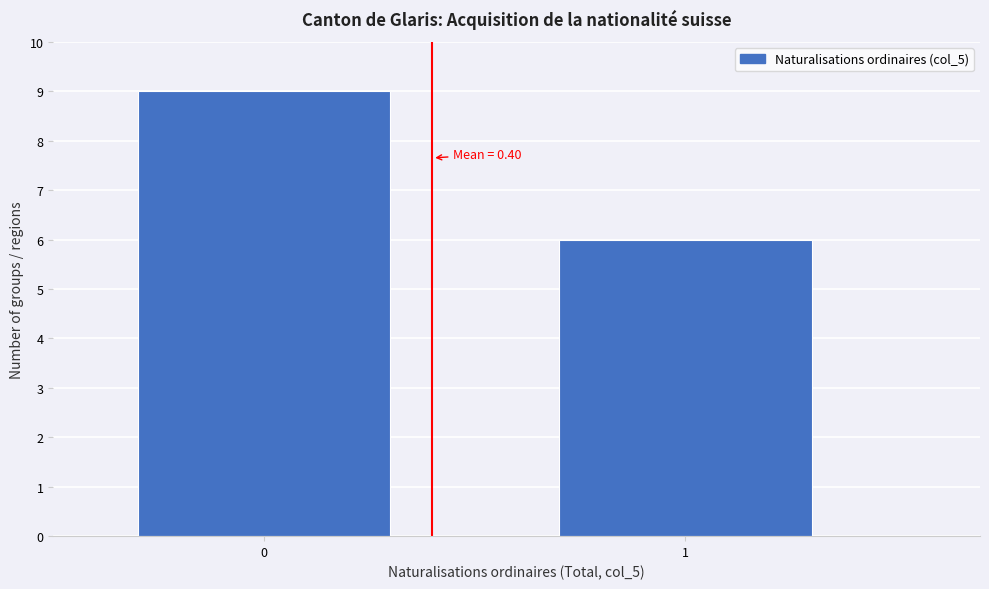

Reading right to left, transcribe all the data shown in this chart.

6	9